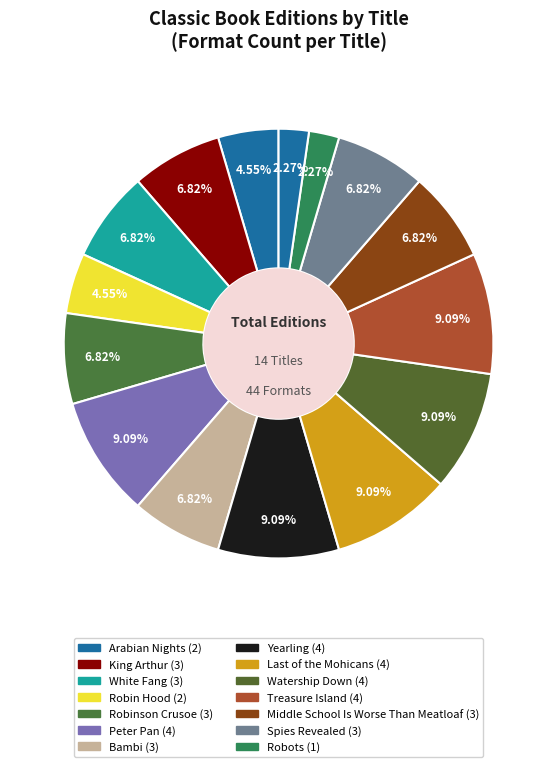

How many segments does this pie chart have?

15